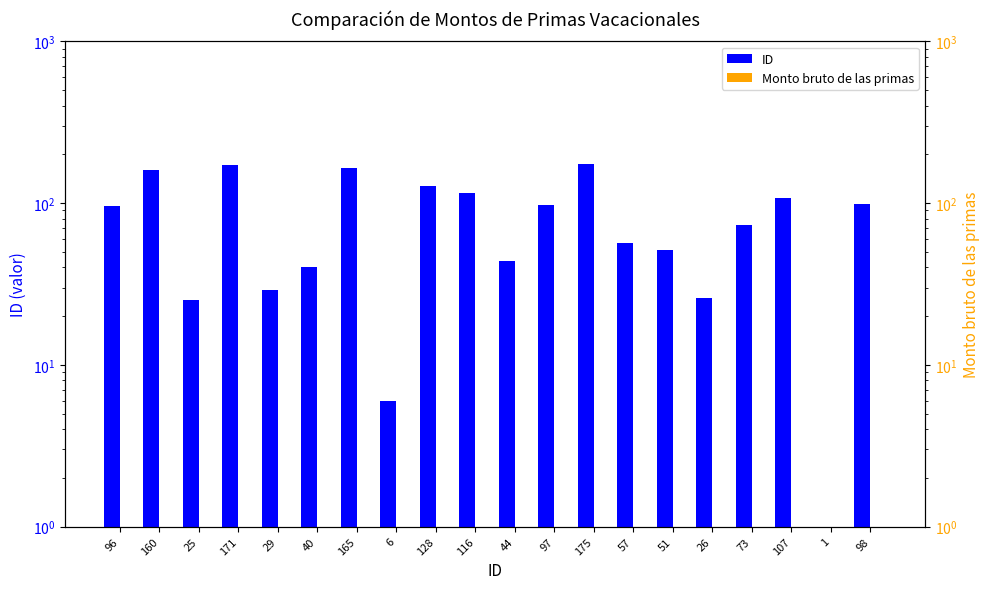

Which category has the lowest value in the Monto bruto de las primas series?

96